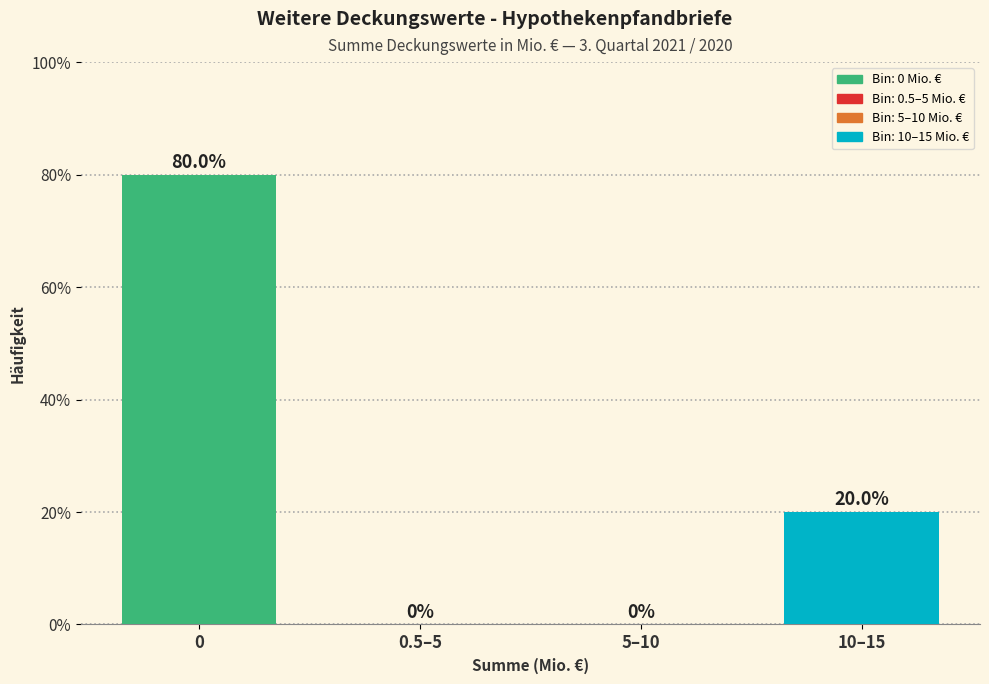

Reading right to left, list all the values displayed in this chart.

10–15=20	5–10=0	0.5–5=0	0=80